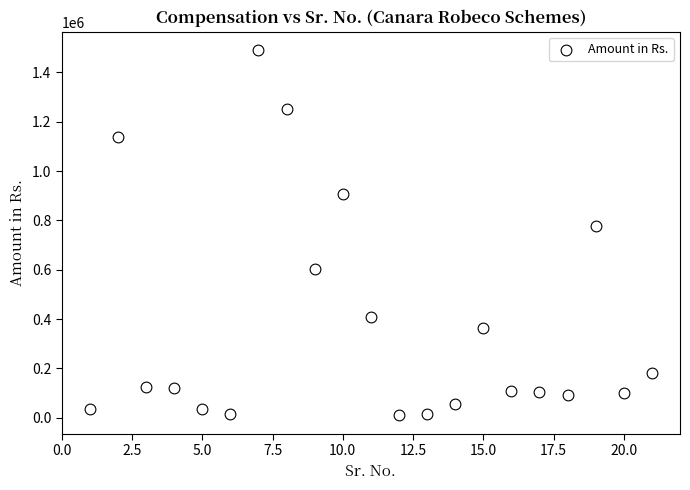

What Y value in the scatter plot is closest to 750420?

776723